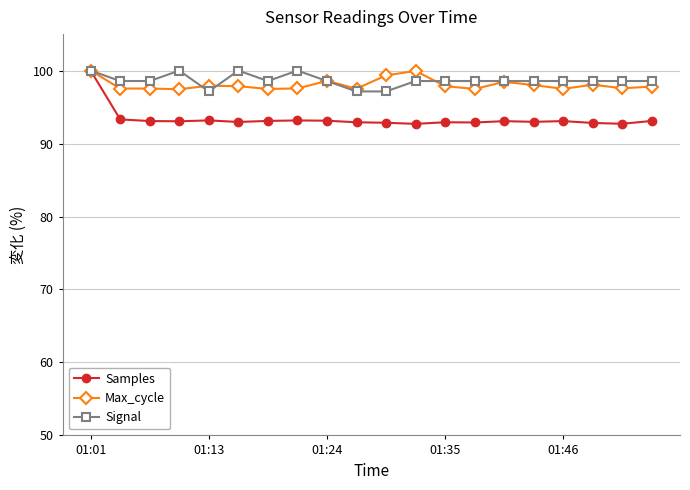

What is the value of the Max_cycle point at the 6th from the left?

97.9